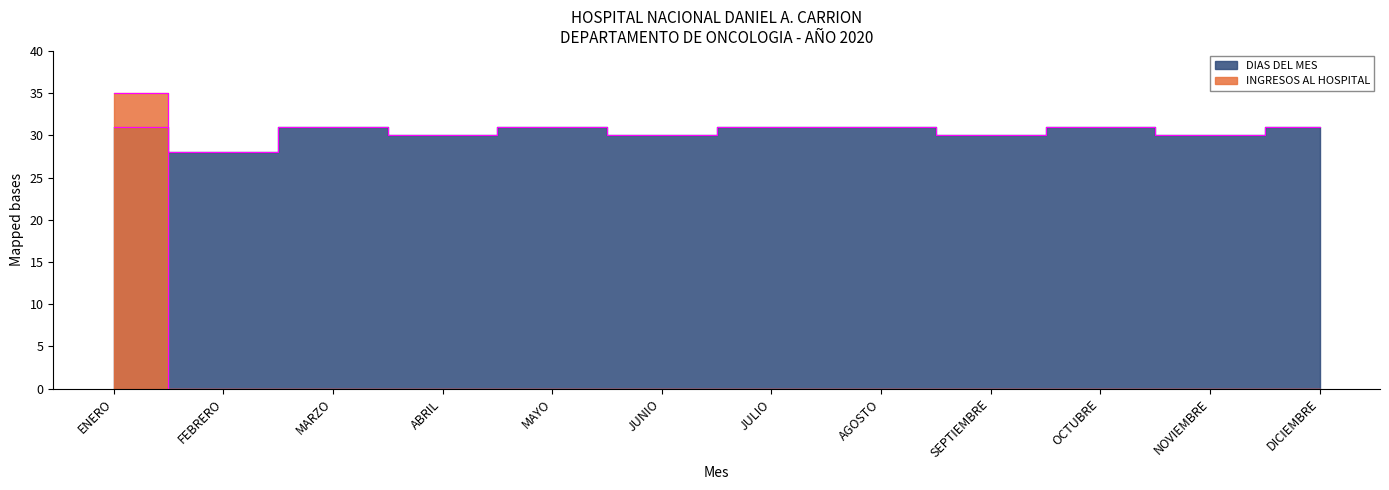

At JUNIO, list the series in order from largest to smallest.

DIAS DEL MES, INGRESOS AL HOSPITAL